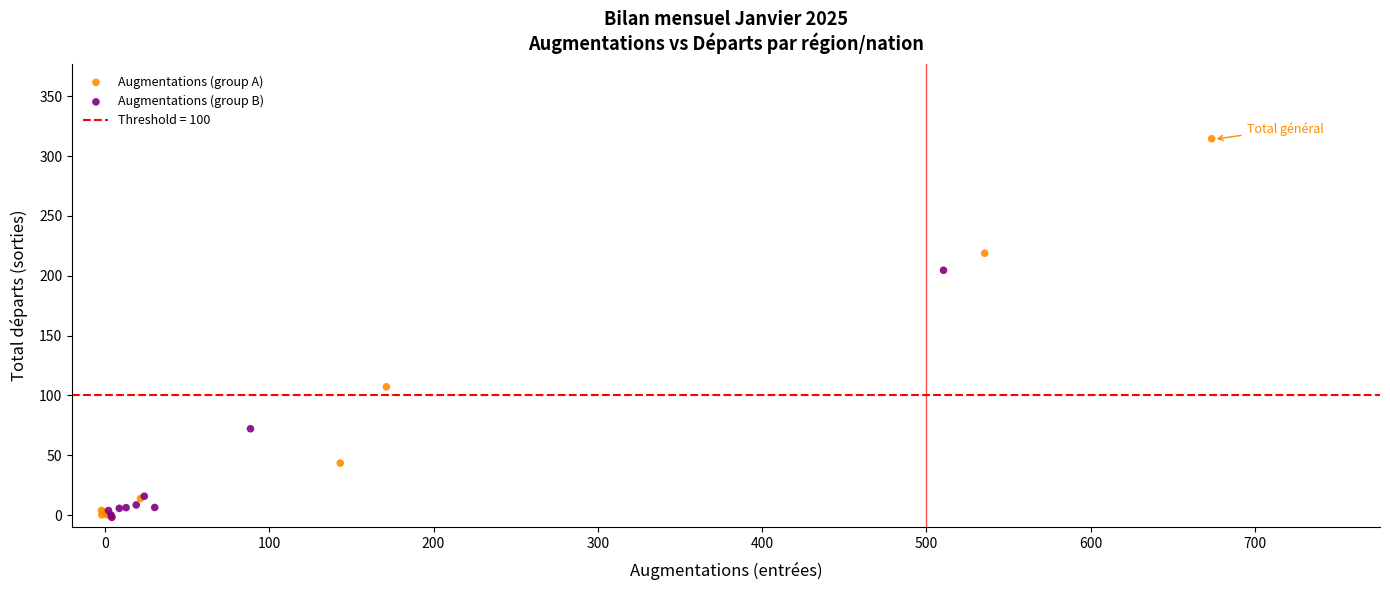

Which series has the largest Y range (max minus min)?

Augmentations (group A)